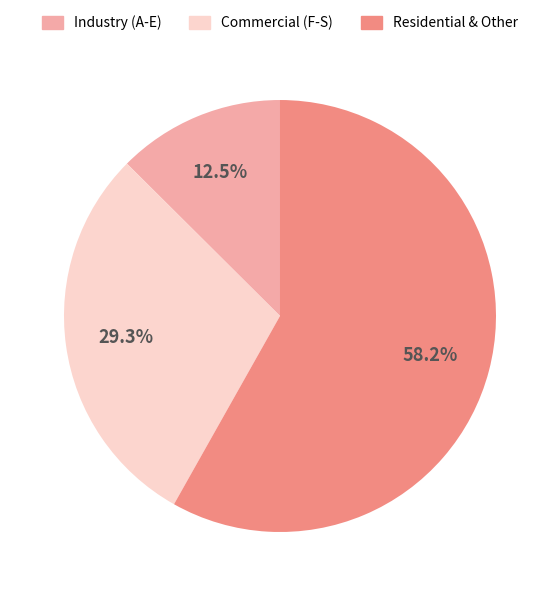

Is there any slice that represents more than half of the pie?

Yes